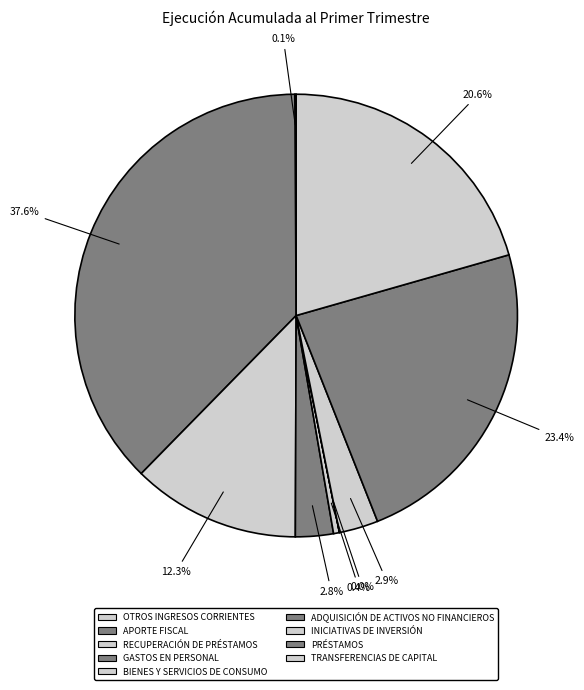

Does any single category account for the majority?

No